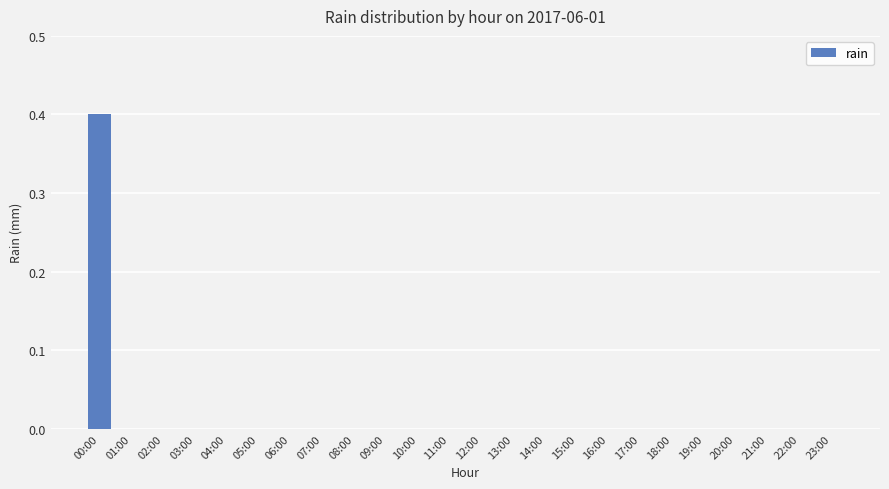

Which label corresponds to the largest value in the chart?

00:00